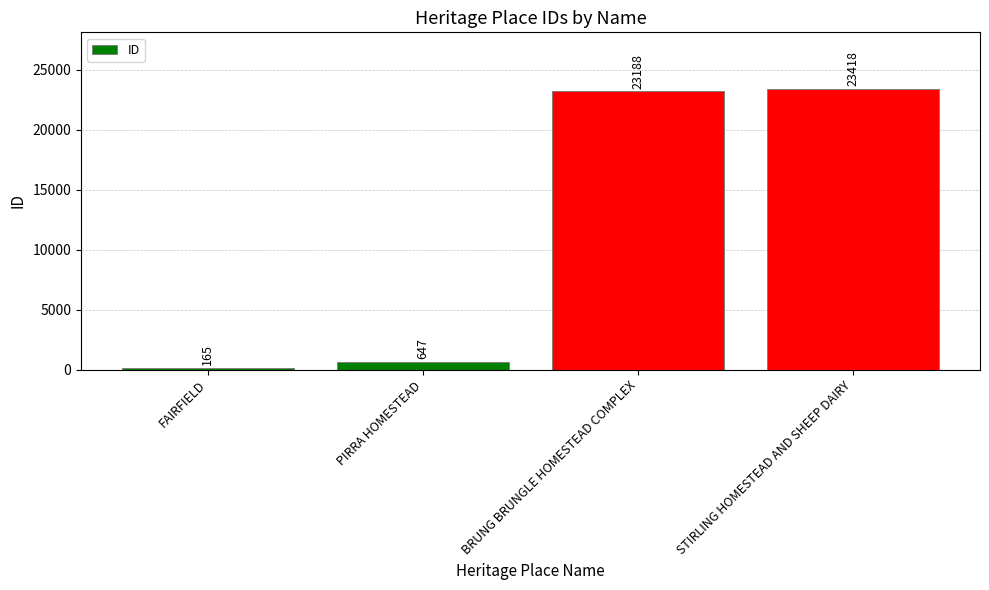

What is the ratio of the value at FAIRFIELD to the value at PIRRA HOMESTEAD?

0.3